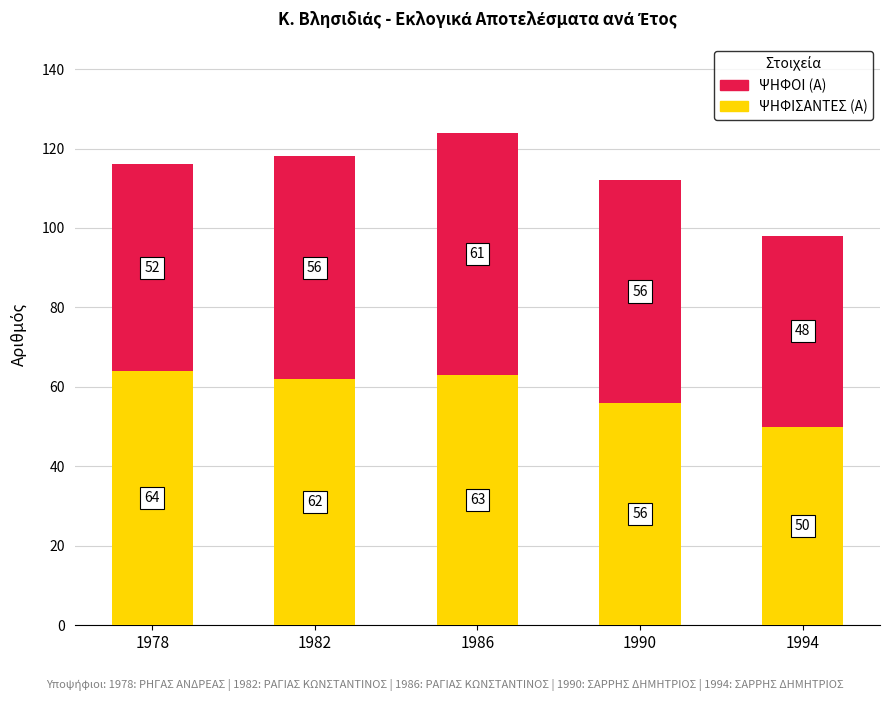

What is the highest value of the ΨΗΦΙΣΑΝΤΕΣ (Α) series?

64